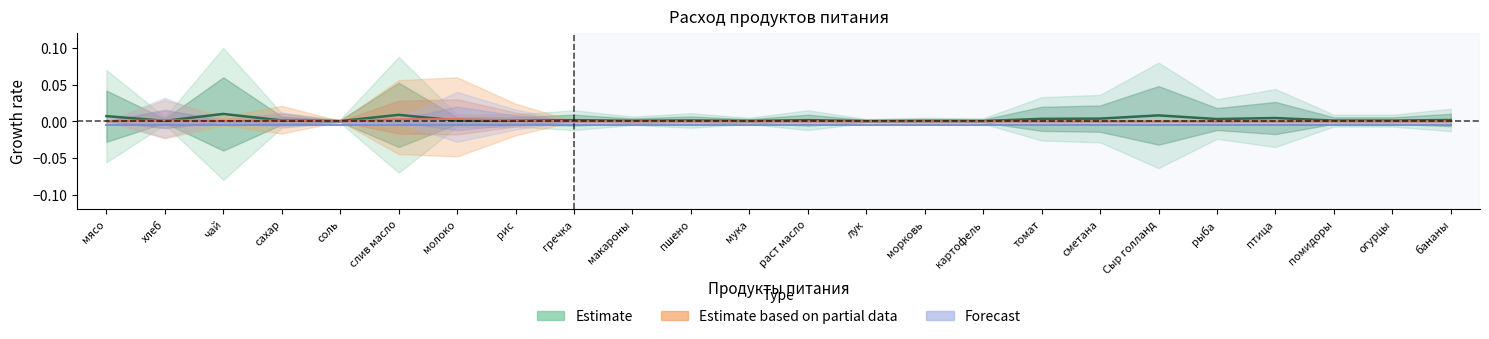

Rank the categories by Estimate based on partial data value from lowest to highest.

мясо, гречка, макароны, пшено, мука, раст масло, лук, морковь, картофель, томат, сметана, Сыр голланд, рыба, птица, помидоры, огурцы, бананы, соль, чай, сахар, рис, хлеб, слив масло, молоко